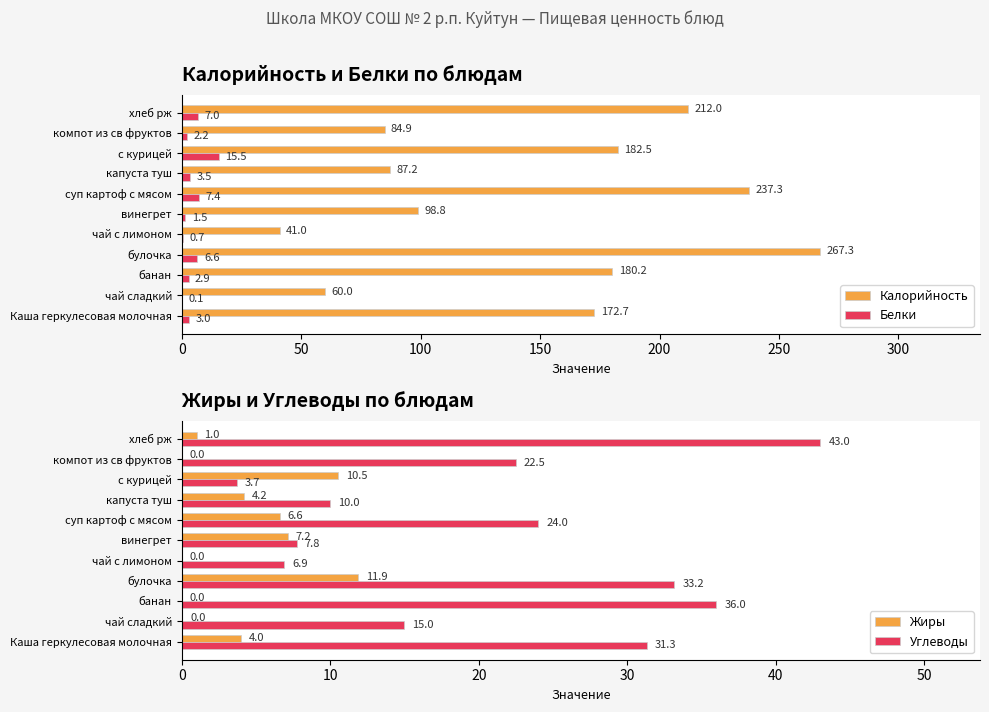

Is the value of Калорийность at с курицей greater than the value of Белки at чай с лимоном?

Yes